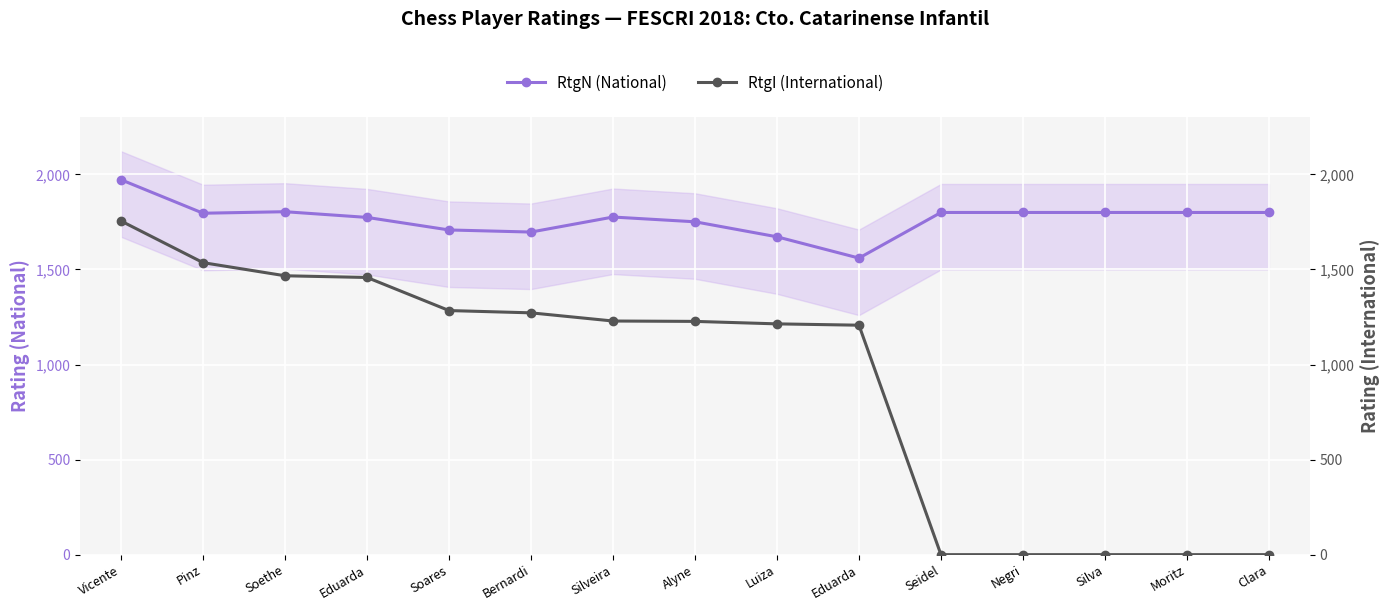

Which category has the highest value across all series?

Vicente